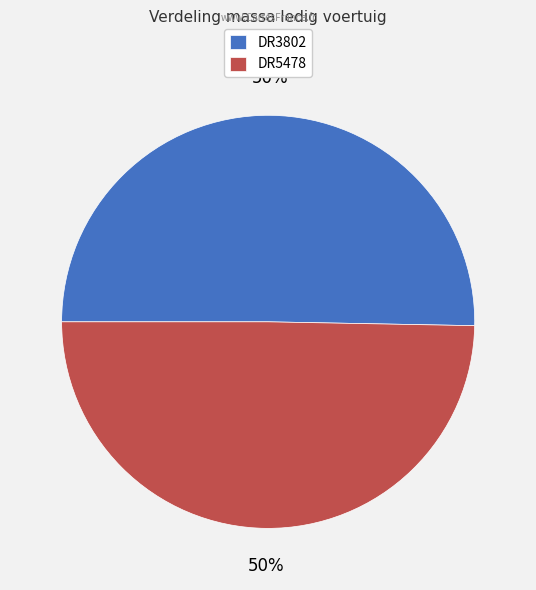

Count the number of slices in the pie.

2